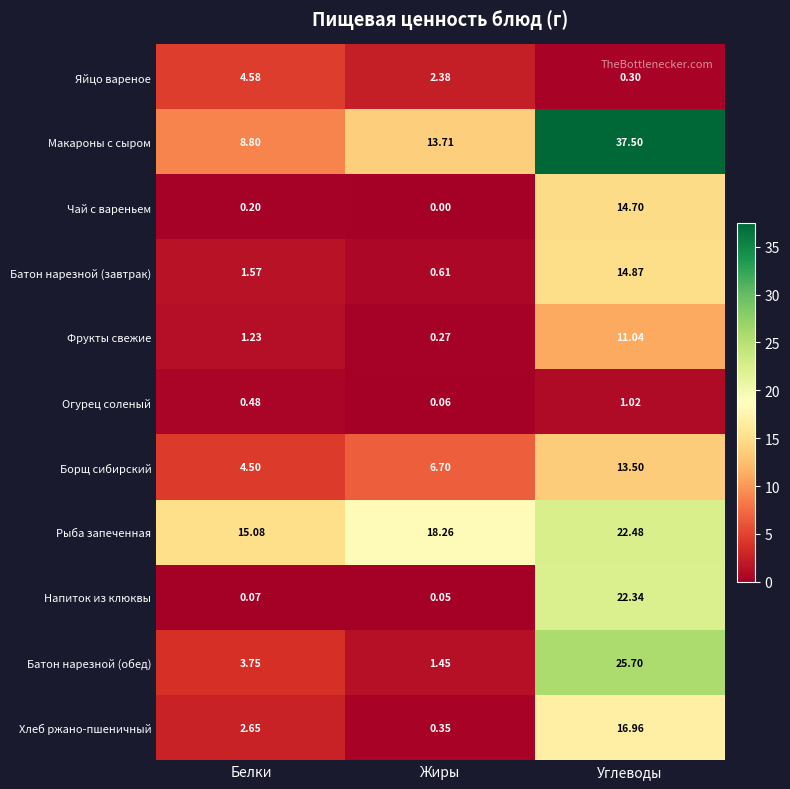

At which label does Яйцо вареное first exceed 2?

Белки